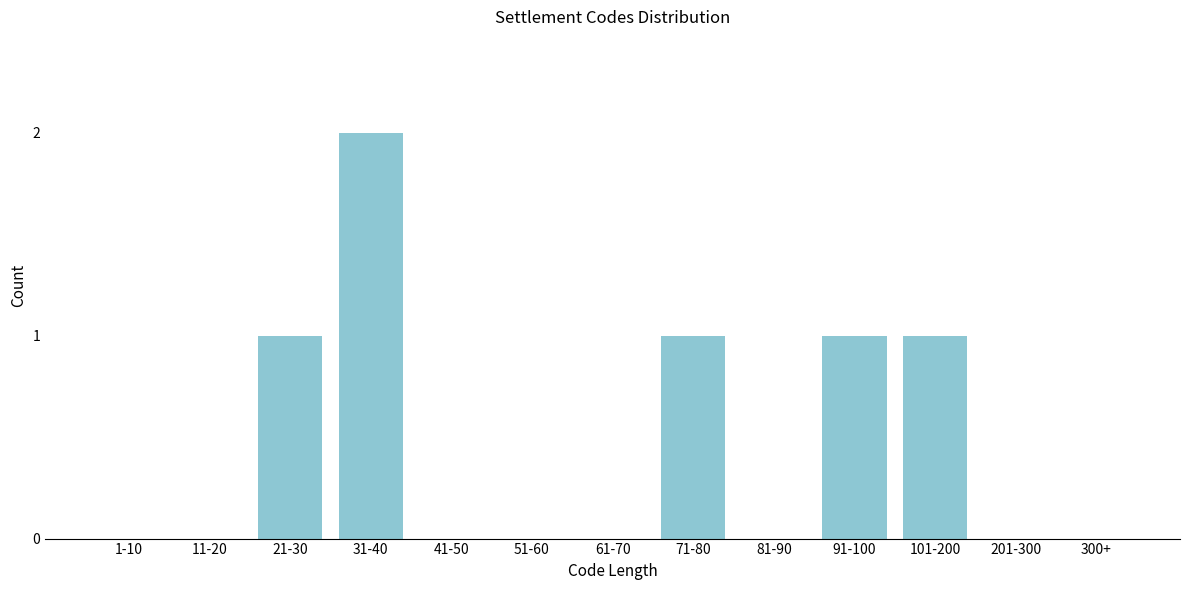

Reading left to right, what are all the values shown in this chart?

1-10=0	11-20=0	21-30=1	31-40=2	41-50=0	51-60=0	61-70=0	71-80=1	81-90=0	91-100=1	101-200=1	201-300=0	300+=0